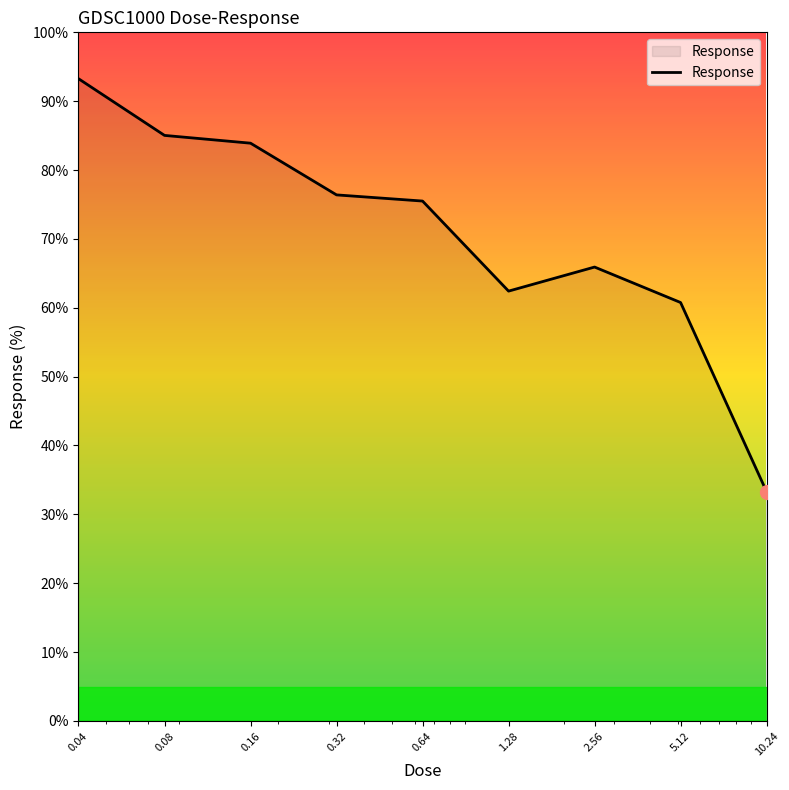

What is the difference between the maximum and minimum values?

60.0